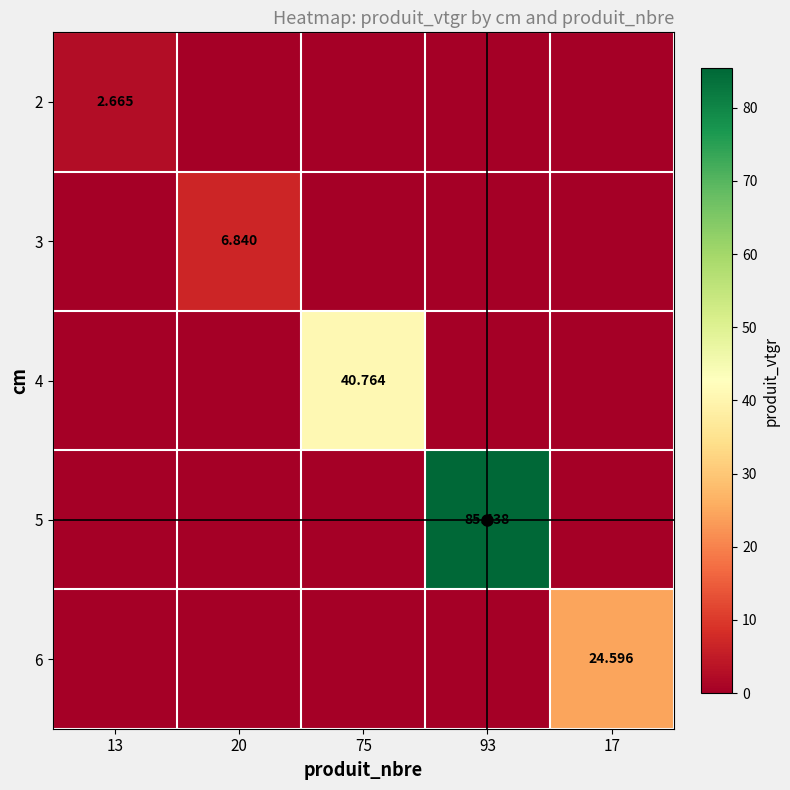

List the series in order of their peak value, highest first.

5, 4, 6, 3, 2